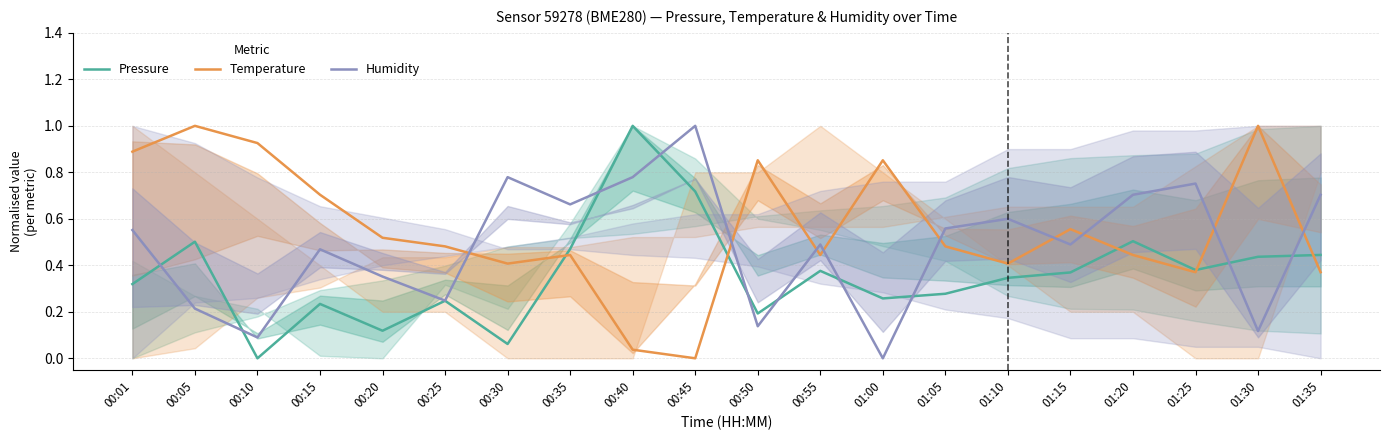

At how many categories does at least one series exceed 0?

20